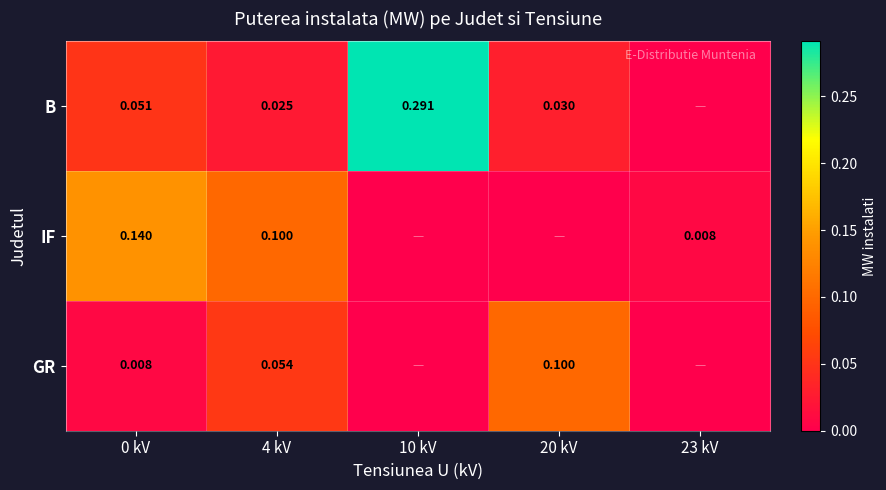

What is the spread (max minus min) of values at 10 kV?

0.3